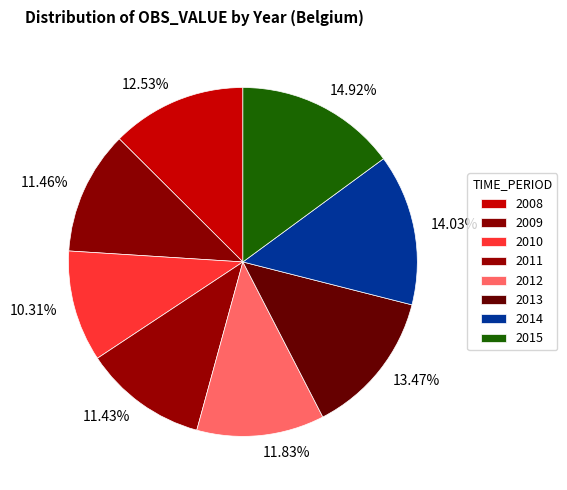

How many slices are in this pie chart?

8